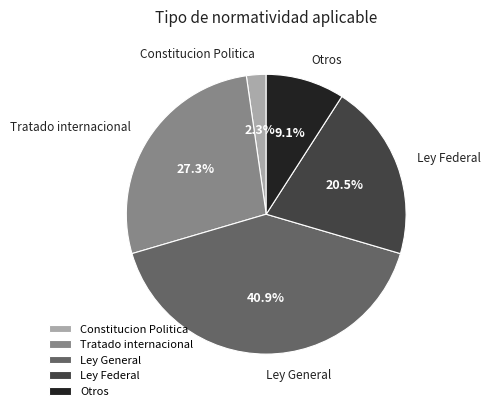

What is the smallest slice in the pie chart?

Constitucion Politica